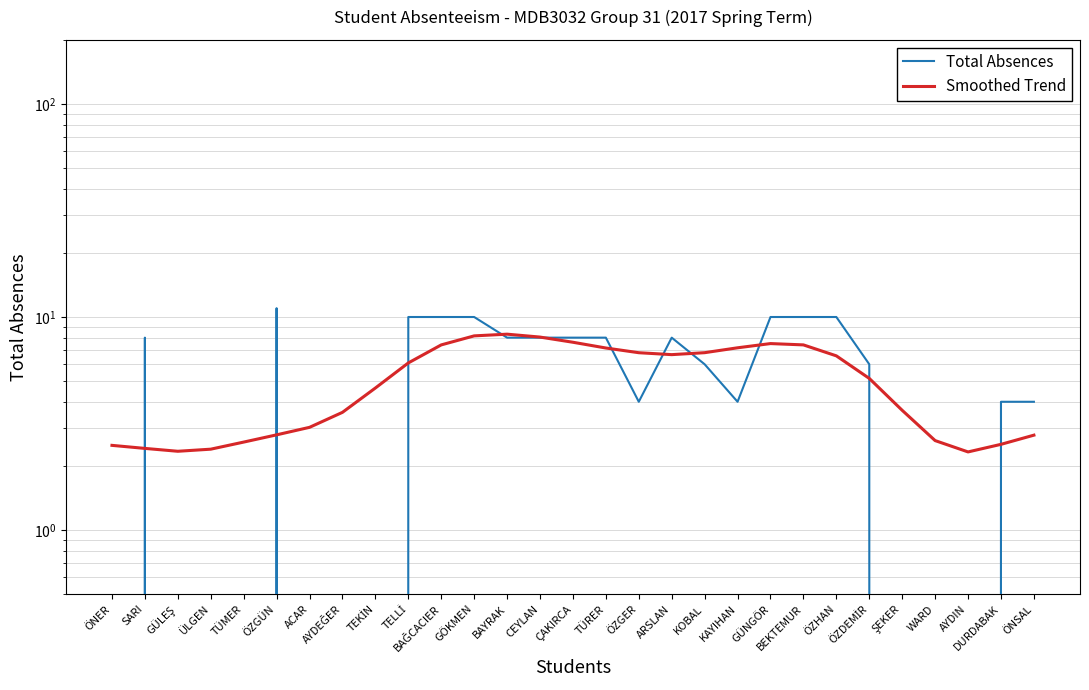

True or false: Smoothed Trend has more than 2 interior local peaks.

False